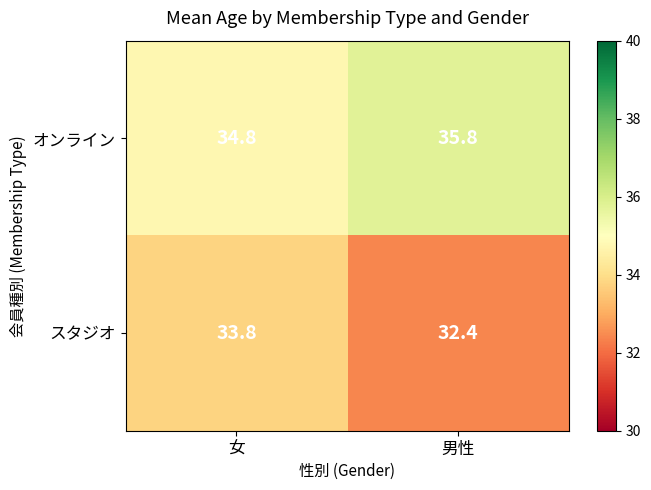

True or false: オンライン has a value of 13.1 at 女.

False